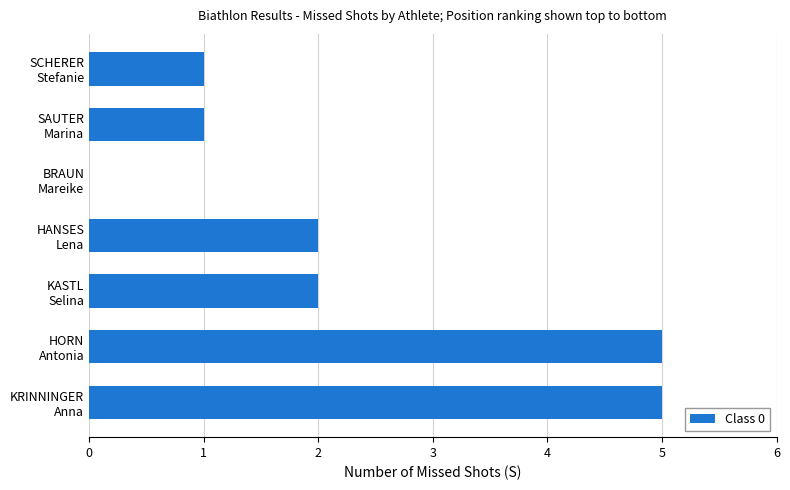

Count the number of data series in this chart.

1